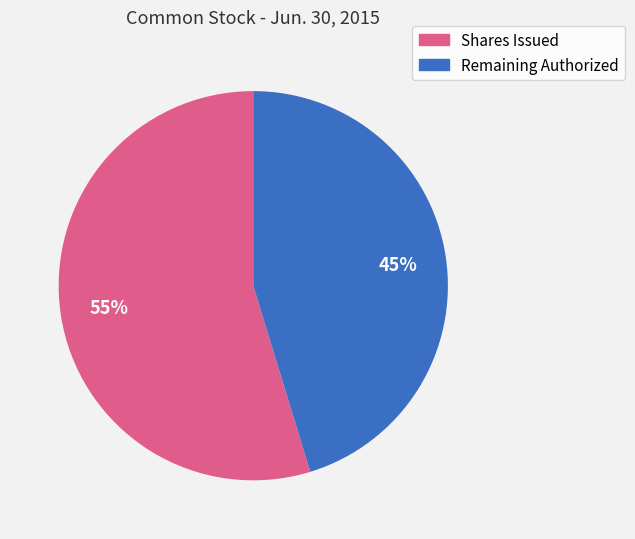

To the nearest percent, what is the average slice percentage?

50%